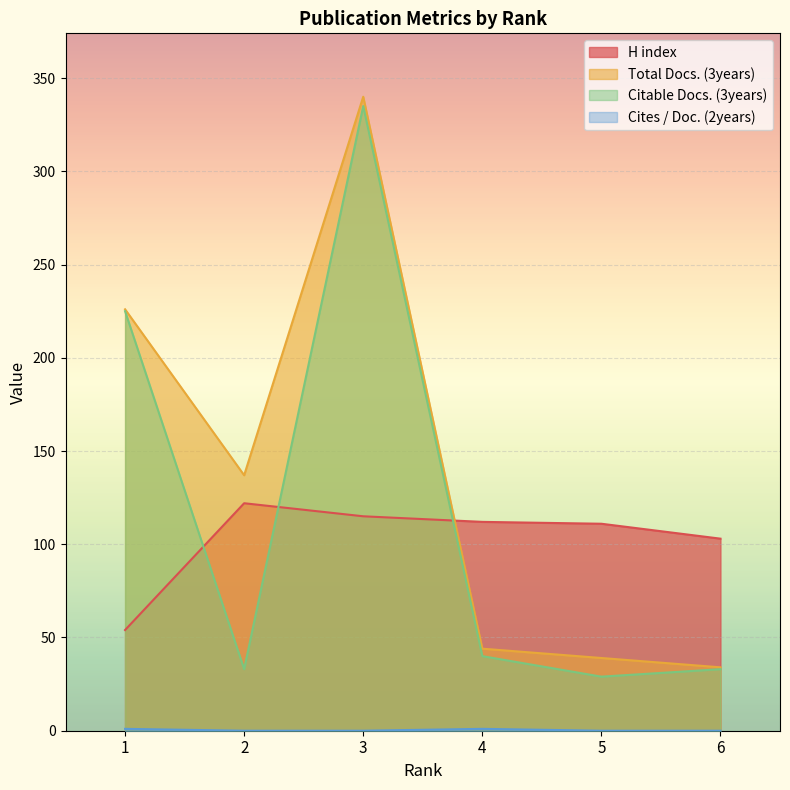

At which label does Cites / Doc. (2years) reach its minimum?

2